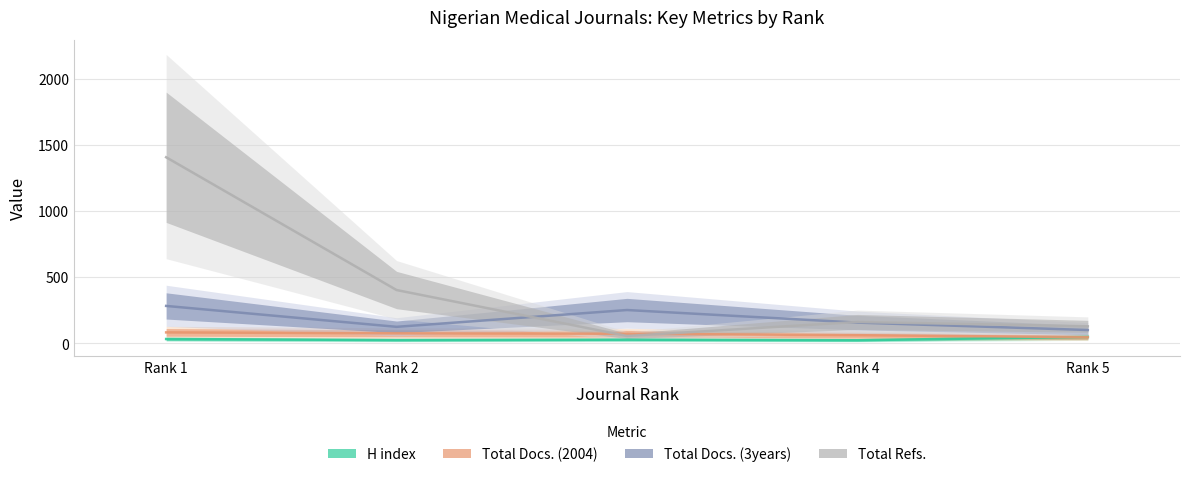

What is the value of the H index point at the 4th from the left?

24